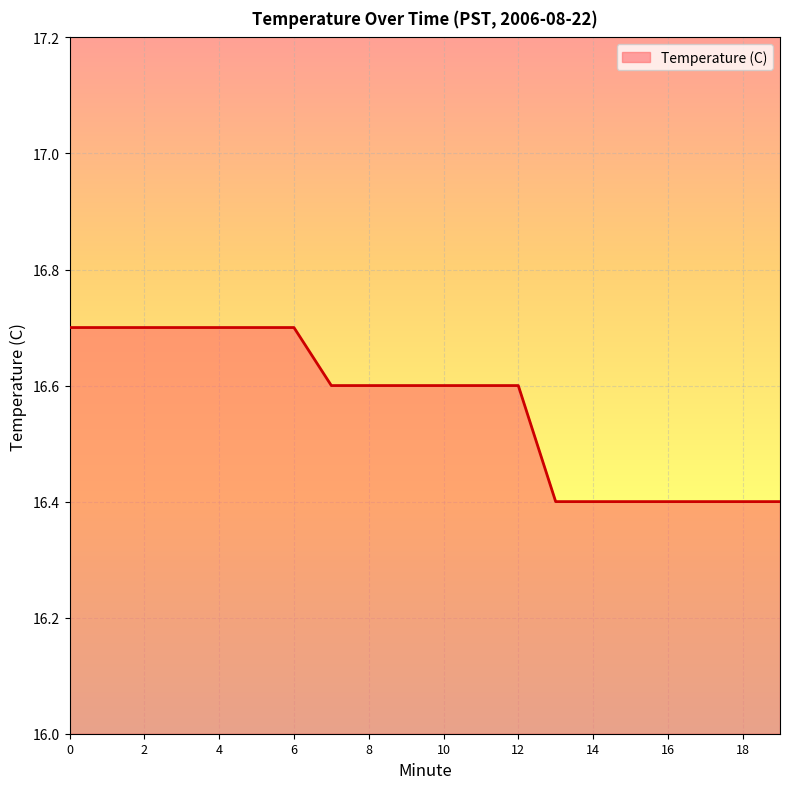

What is the greatest value displayed?

16.7